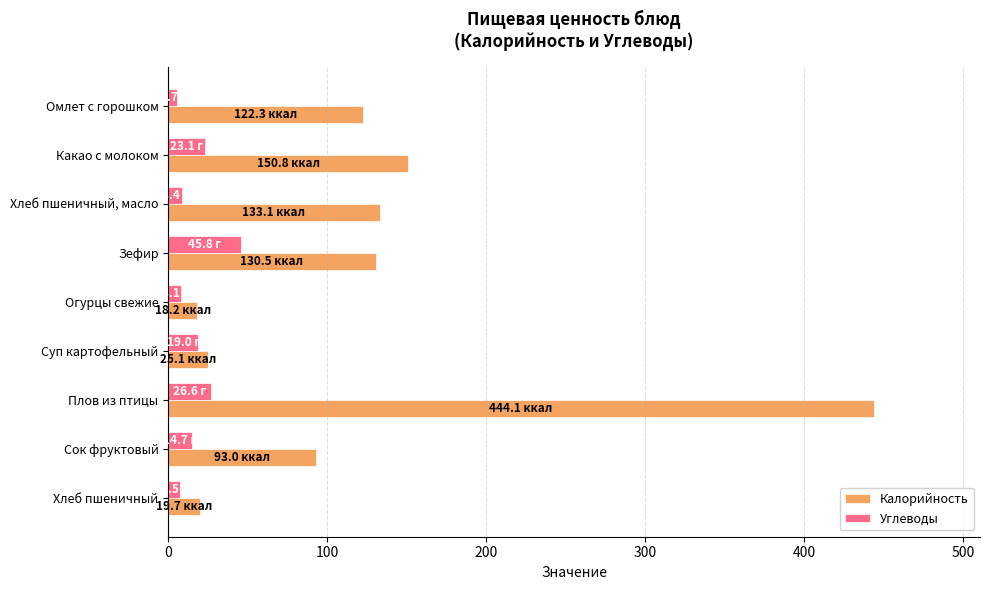

True or false: Калорийность has a value of 43.5 at Омлет с горошком.

False